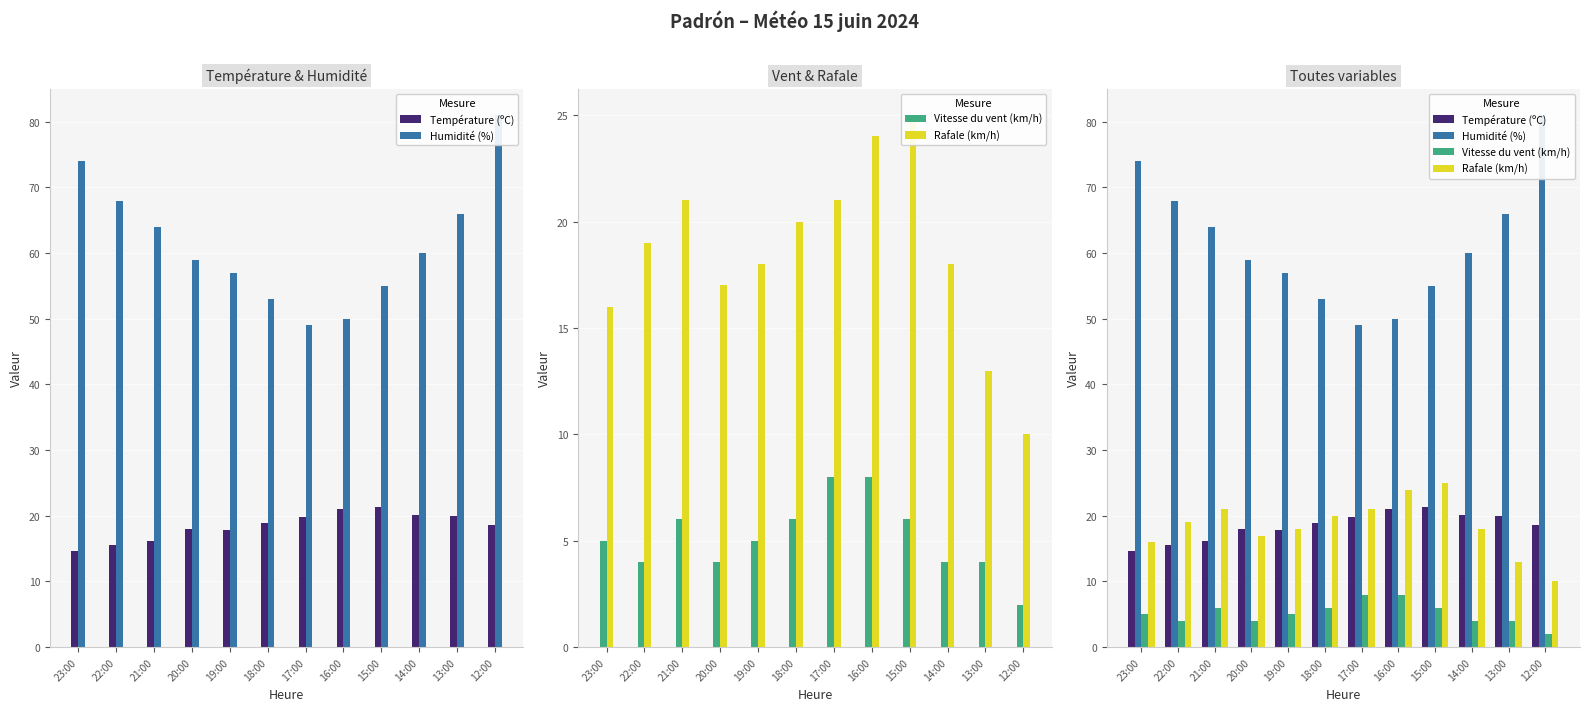

What is the spread (max minus min) of values at 21:00?

58.0